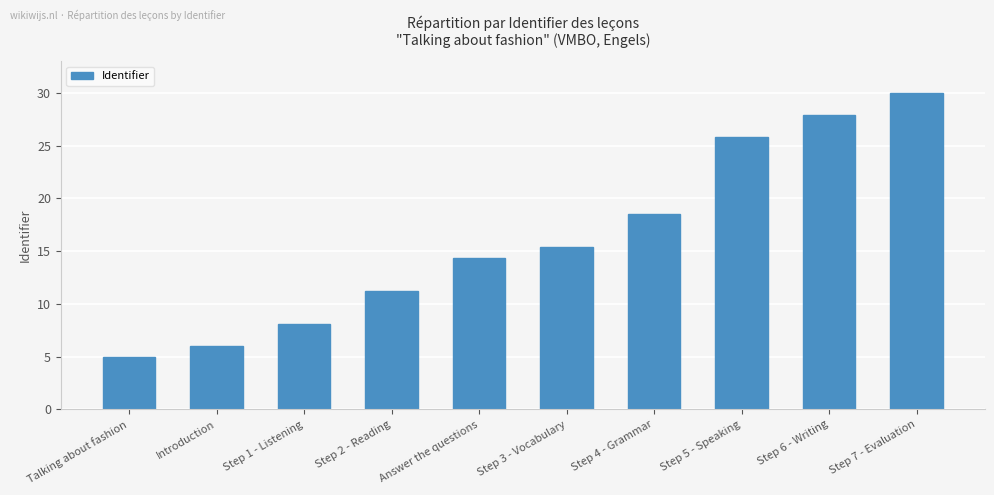

What value does the data have at Step 1 - Listening?

8.1